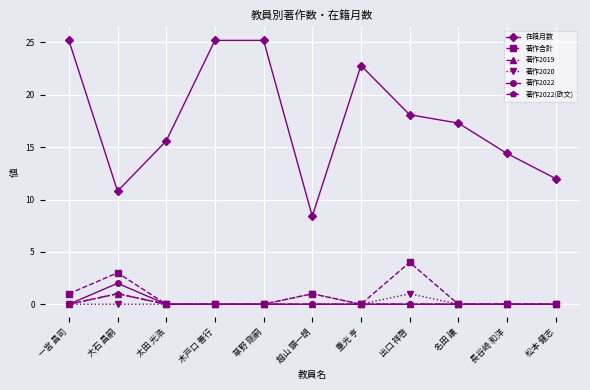

What is the difference between the 著作2019 values at 大石 昌嗣 and 松本 健志?

1.0